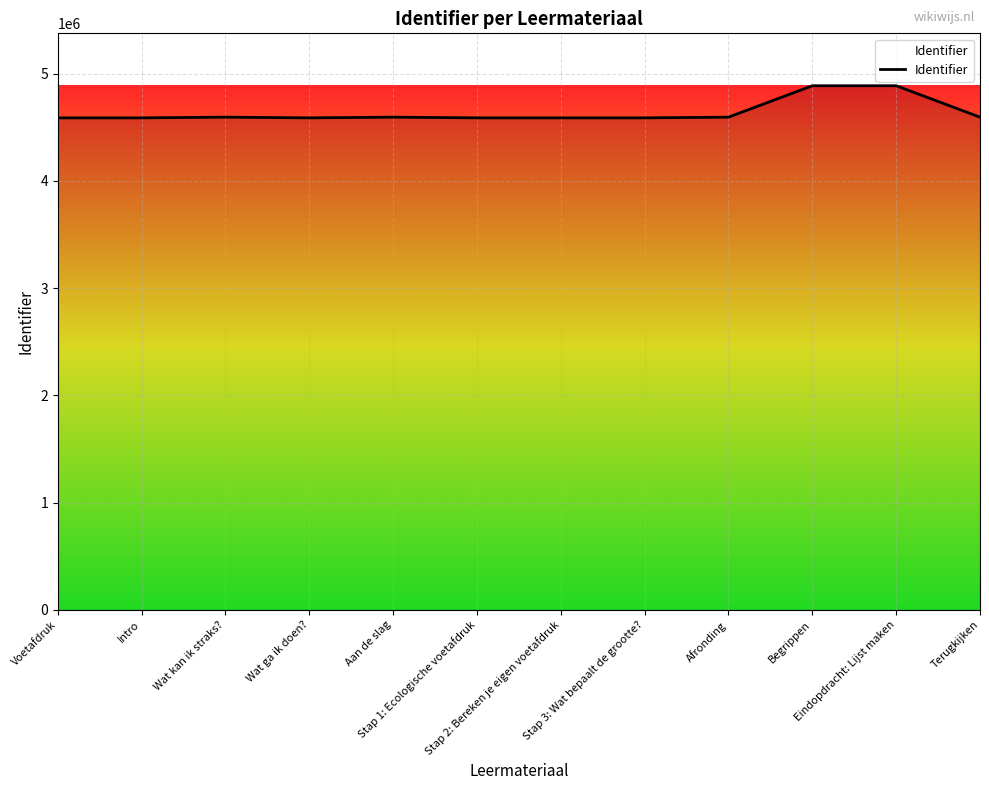

What is the smallest value displayed?

4586852